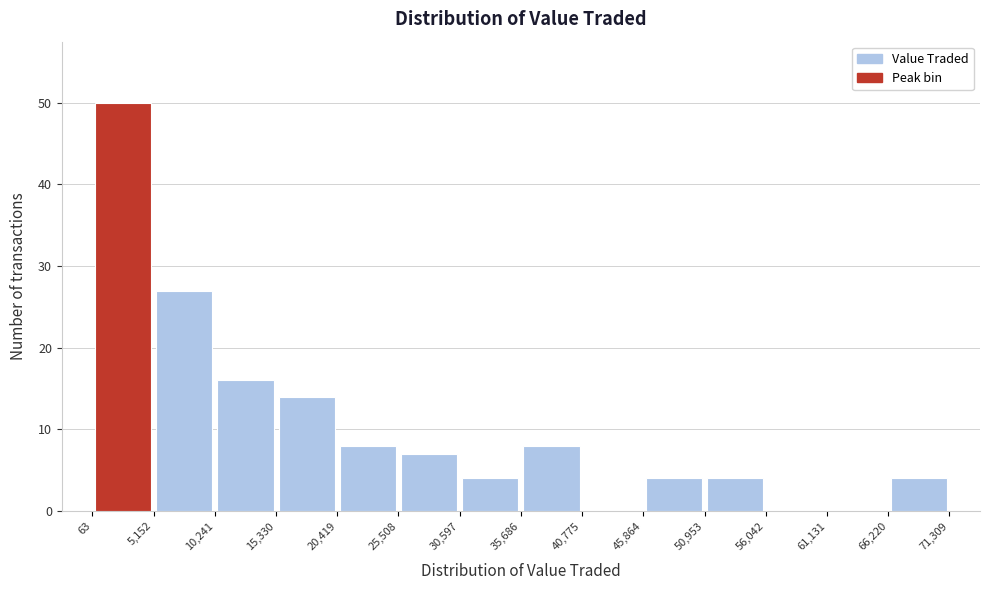

Which range on the x-axis has the tallest bar?

63 to 5,152